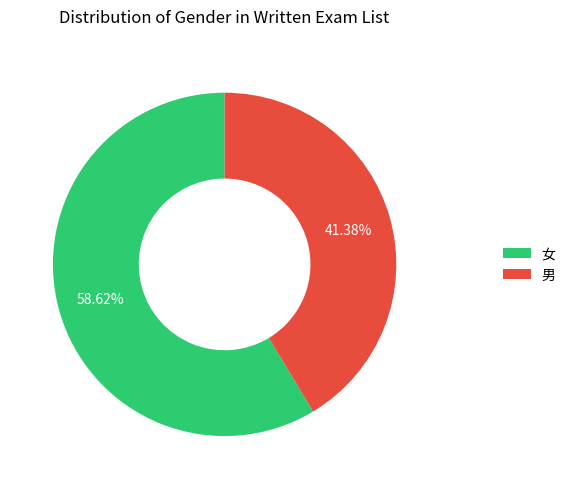

Rank the categories by value from lowest to highest.

男, 女